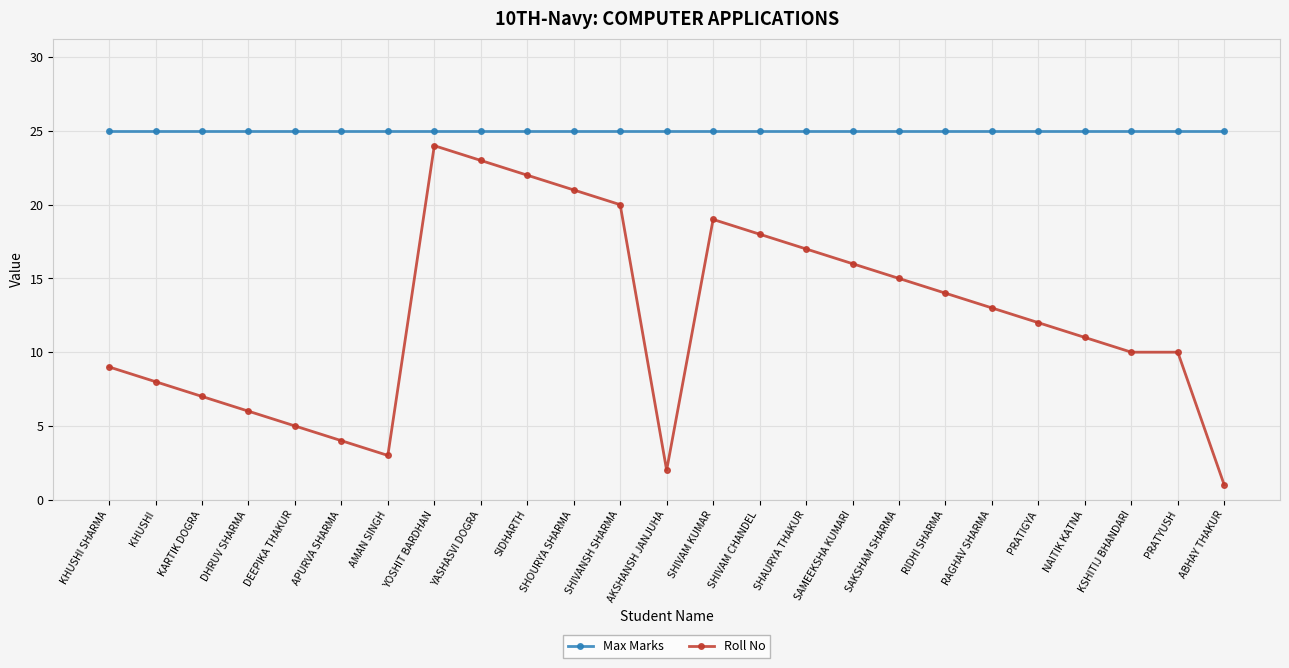

Read the Max Marks value at YASHASVI DOGRA.

25